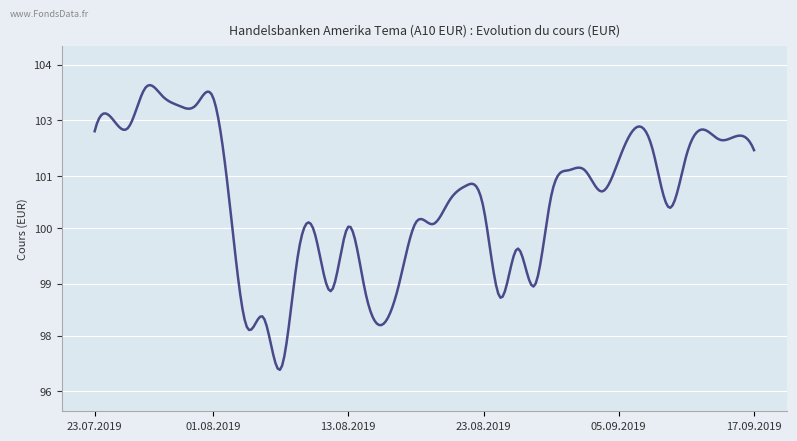

Does the chart have visible grid lines?

Yes